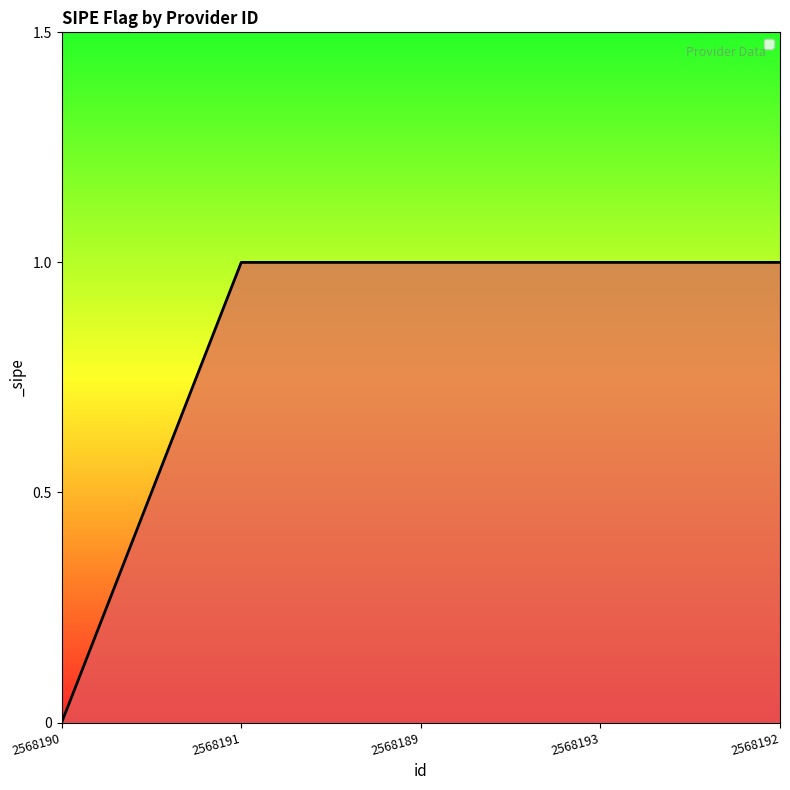

Does the chart display data point markers on the line(s)?

No